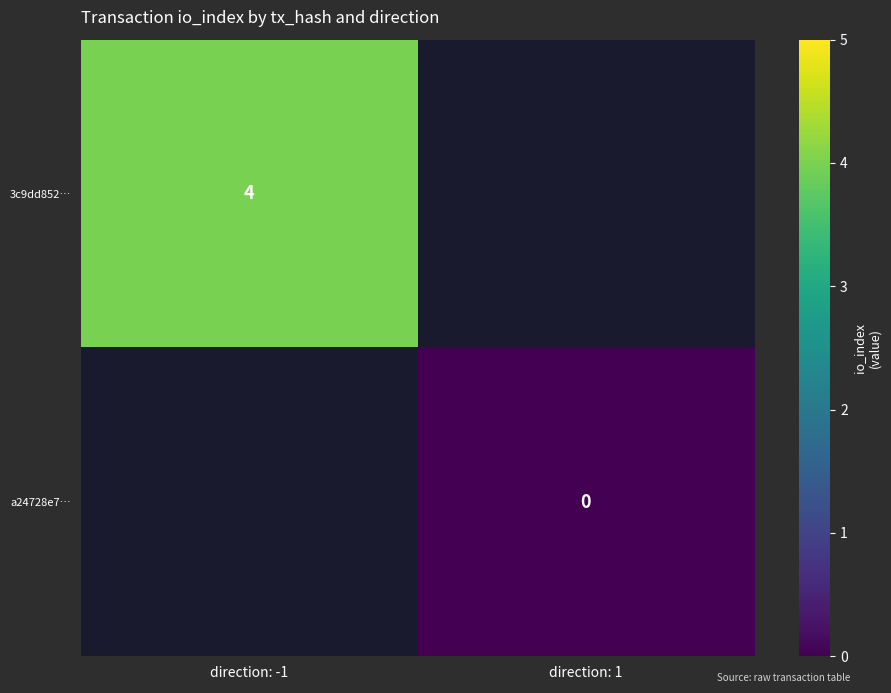

Is it true that 3c9dd852… equals 4 at direction: -1?

True